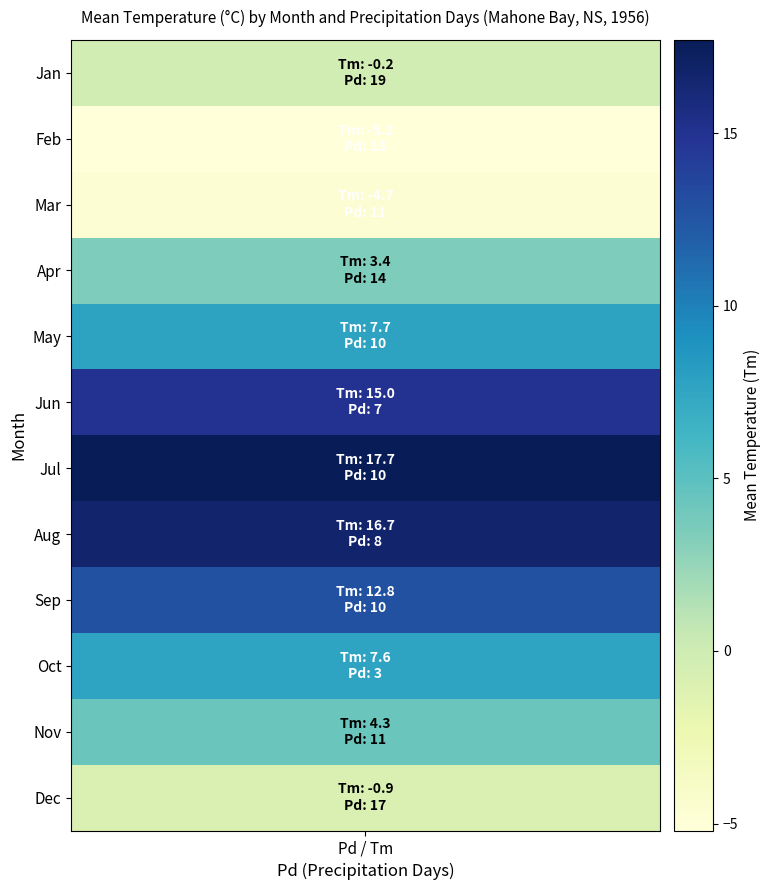

What is the minimum value shown in the chart?

-5.2